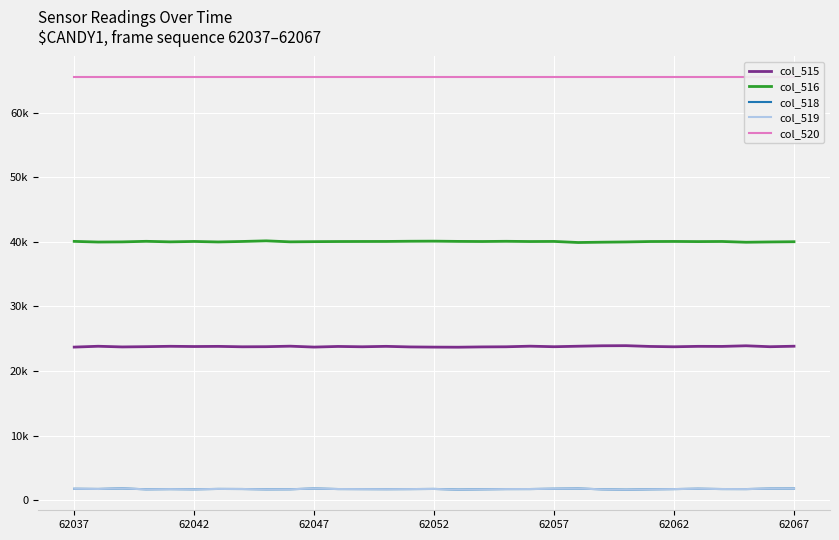

Where is the first local maximum for col_519?

62047